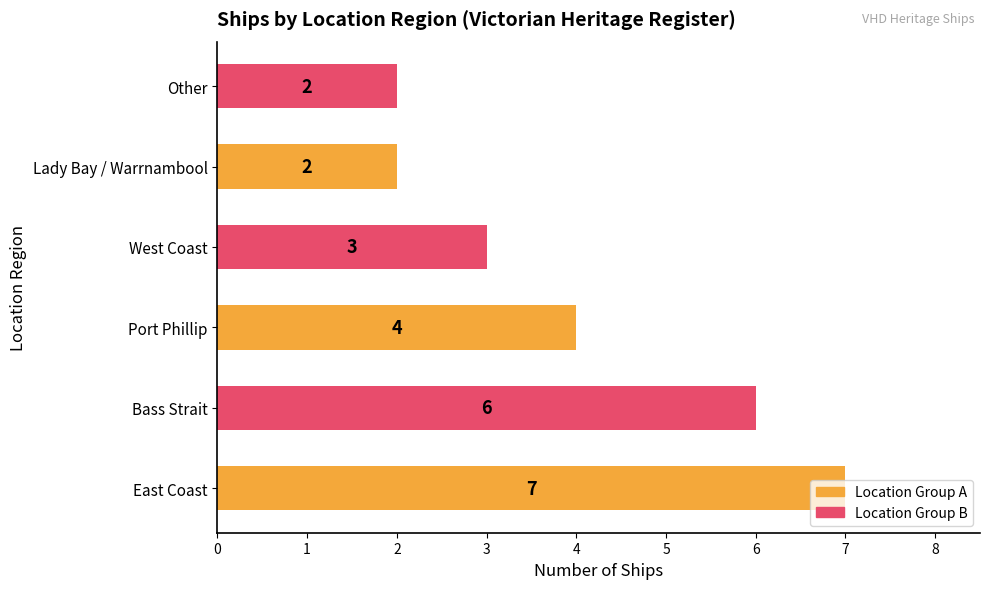

At which label is the value closest to 4?

Port Phillip